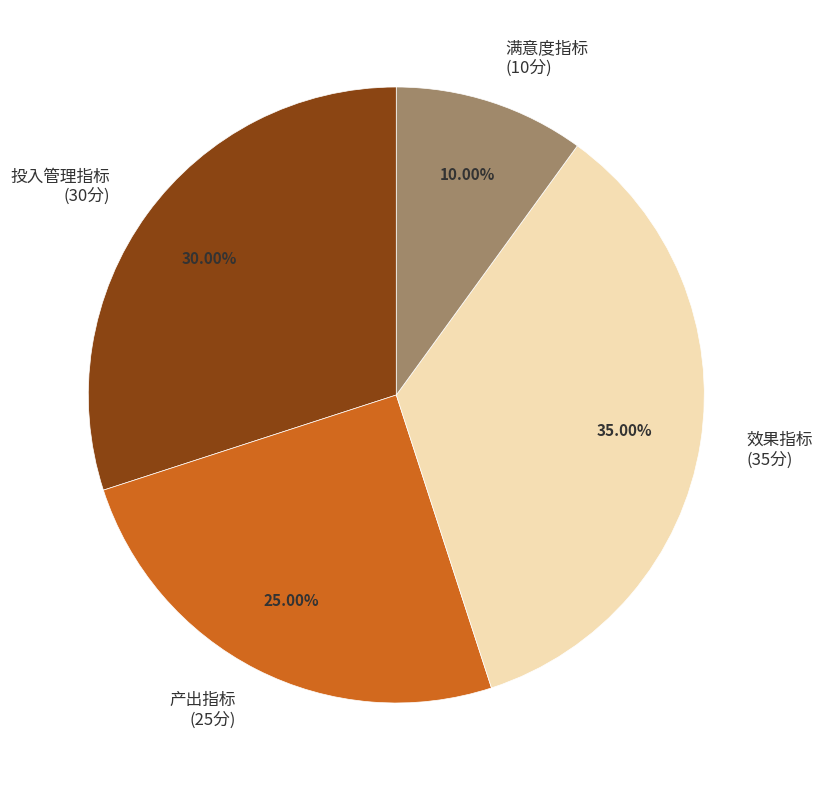

Rank the categories by value from highest to lowest.

效果指标, 投入管理指标, 产出指标, 满意度指标